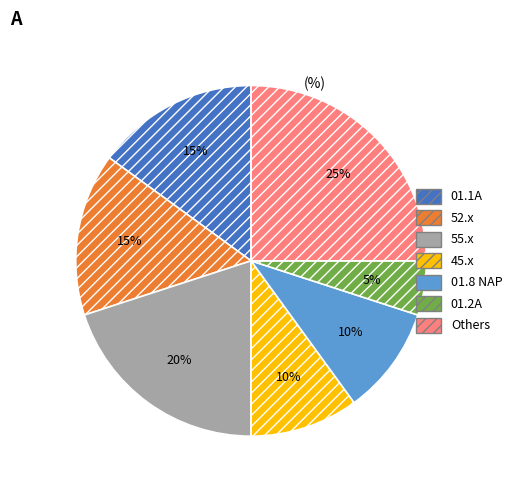

Between 01.1A and 01.2A, which is larger?

01.1A